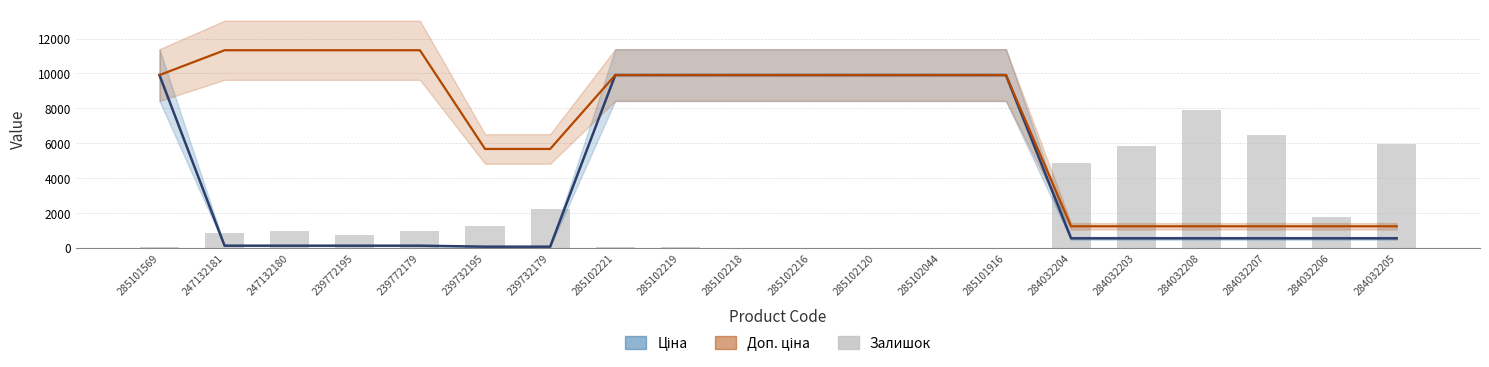

List the labels in order of value, largest first.

284032208, 284032207, 284032205, 284032203, 284032204, 239732179, 284032206, 239732195, 247132180, 239772179, 247132181, 239772195, 285102221, 285101569, 285102219, 285102044, 285102218, 285102216, 285102120, 285101916